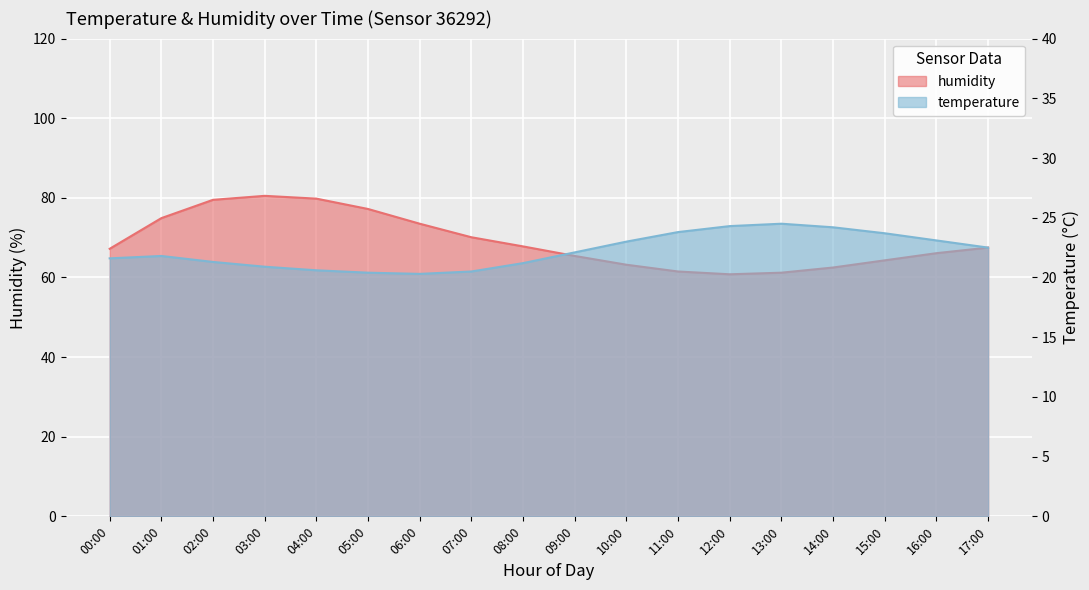

The temperature series shows 24.2 at 14:00. True or false?

True